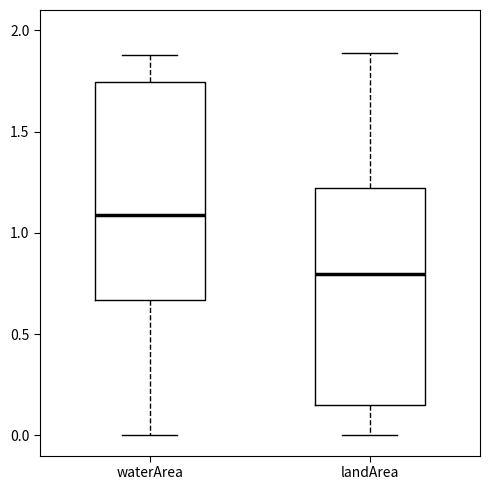

Which box has the highest median line?

waterArea